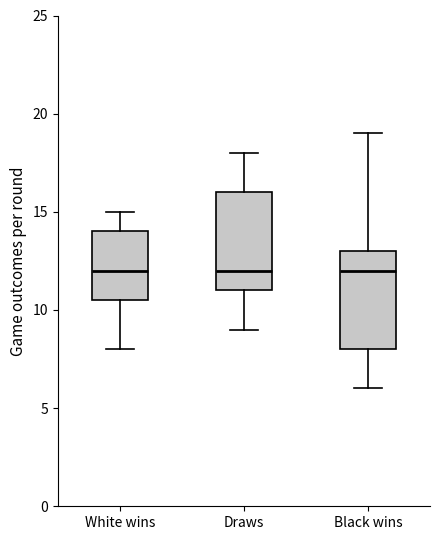

Reading left to right, transcribe this box plot: for each box, give where its median line is, the range the box spans, and where its two whiskers end, as read against the y-axis. The values are not printed on the chart, so give them approximately, as read against the axis.

White wins: median 12.0, box 10.5 to 14.0, whiskers 8.0 to 15.0
Draws: median 12.0, box 11.0 to 16.0, whiskers 9.0 to 18.0
Black wins: median 12.0, box 8.0 to 13.0, whiskers 6.0 to 19.0